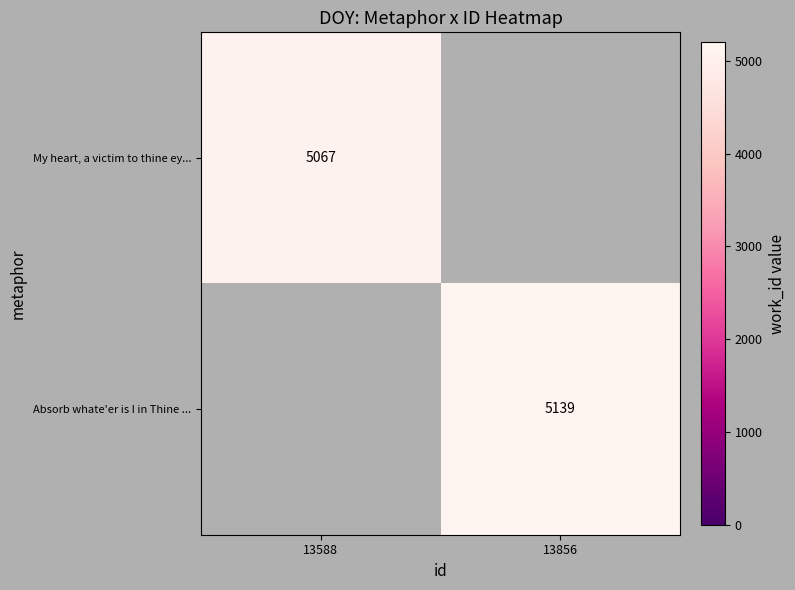

True or false: Absorb whate'er is I in Thine ... has a value of 2243 at 13856.

False